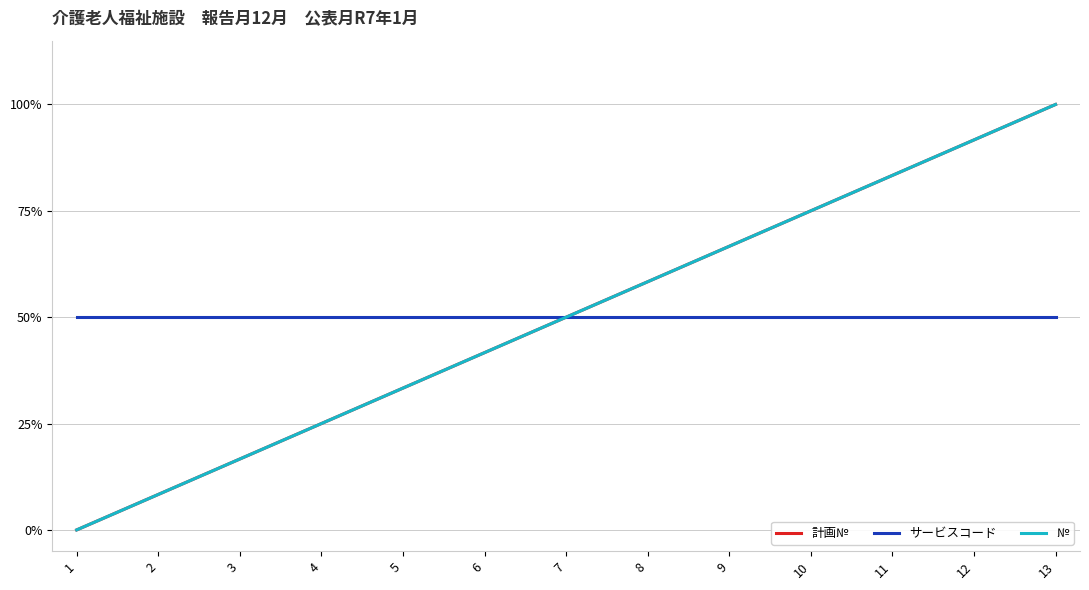

Does the chart display data point markers on the line(s)?

No